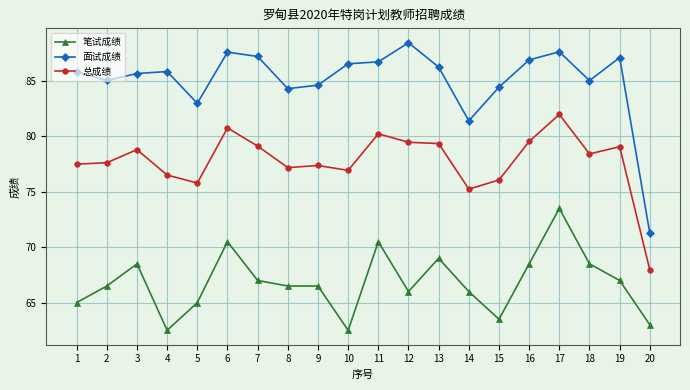

What are all the series names shown in the legend?

笔试成绩, 面试成绩, 总成绩